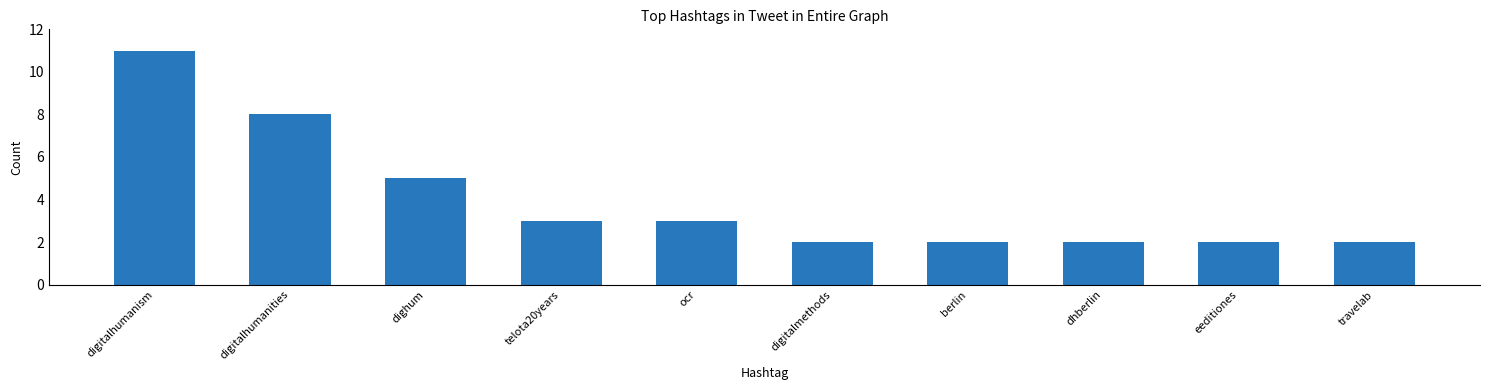

The value at telota20years is 1. True or false?

False